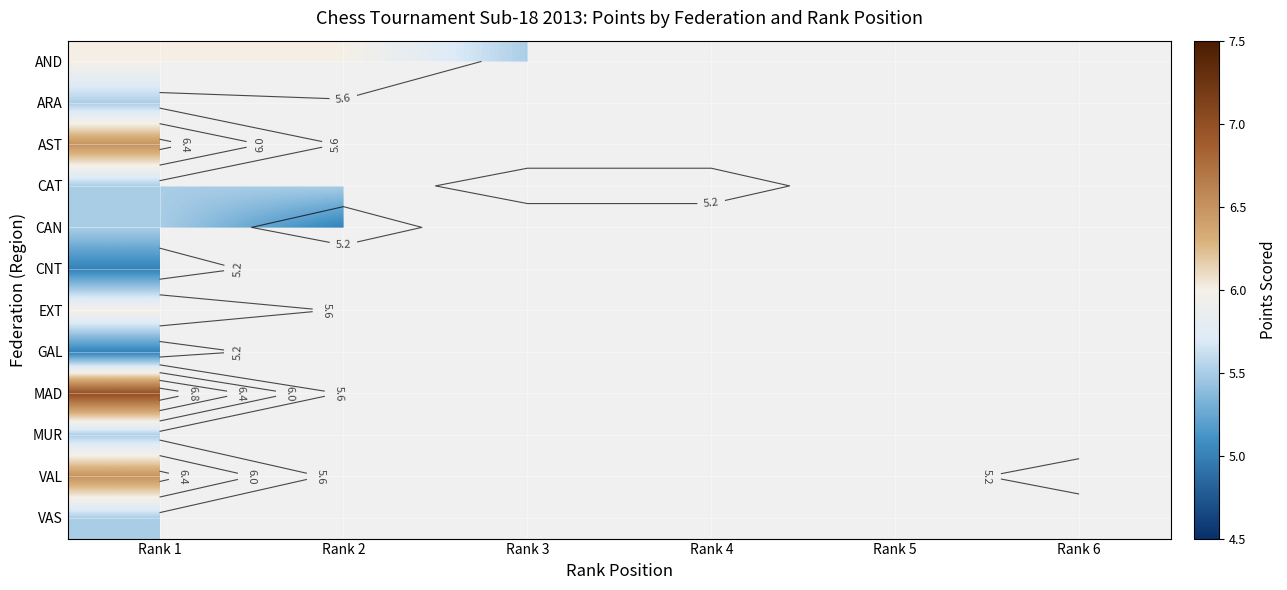

At how many categories does at least one series exceed 6?

1